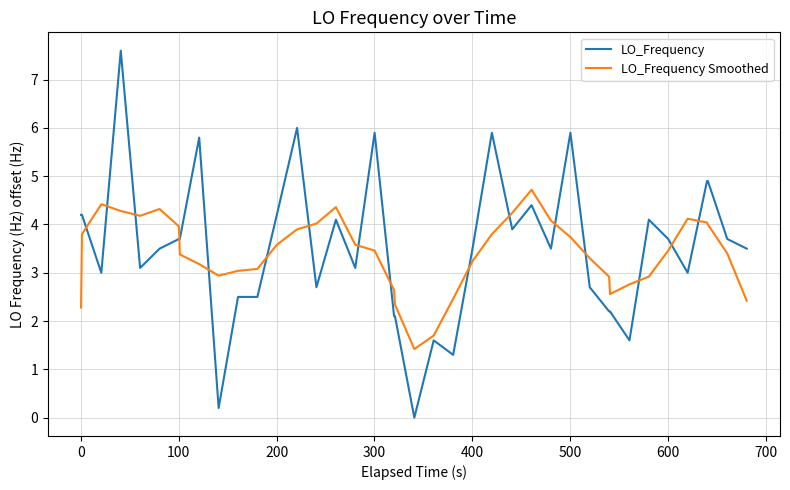

What is the sum of all LO_Frequency values?

140.7